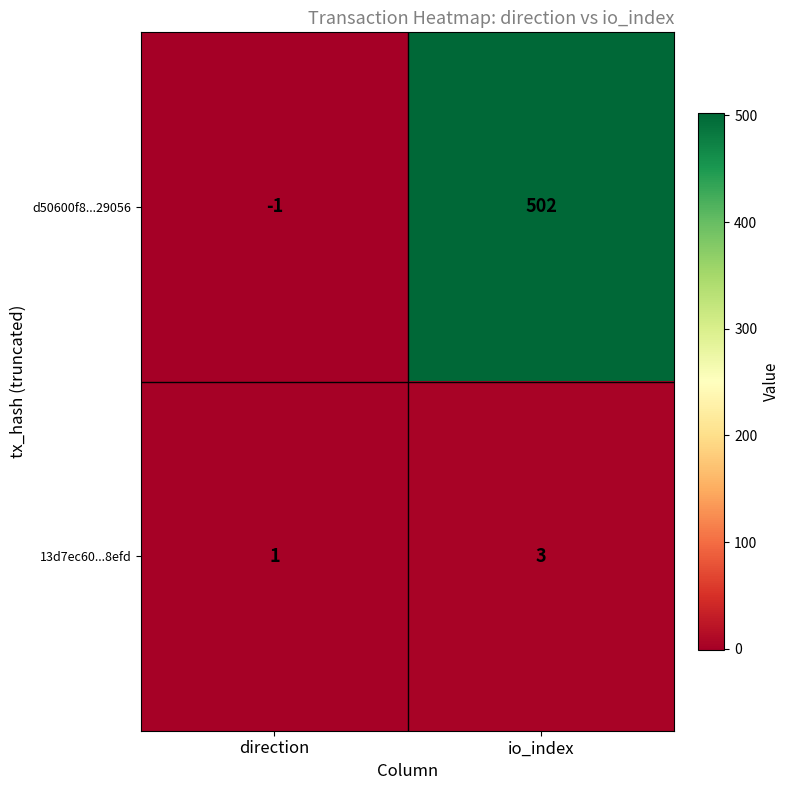

What is the difference between the maximum and minimum values in the d50600f8...29056 series?

503